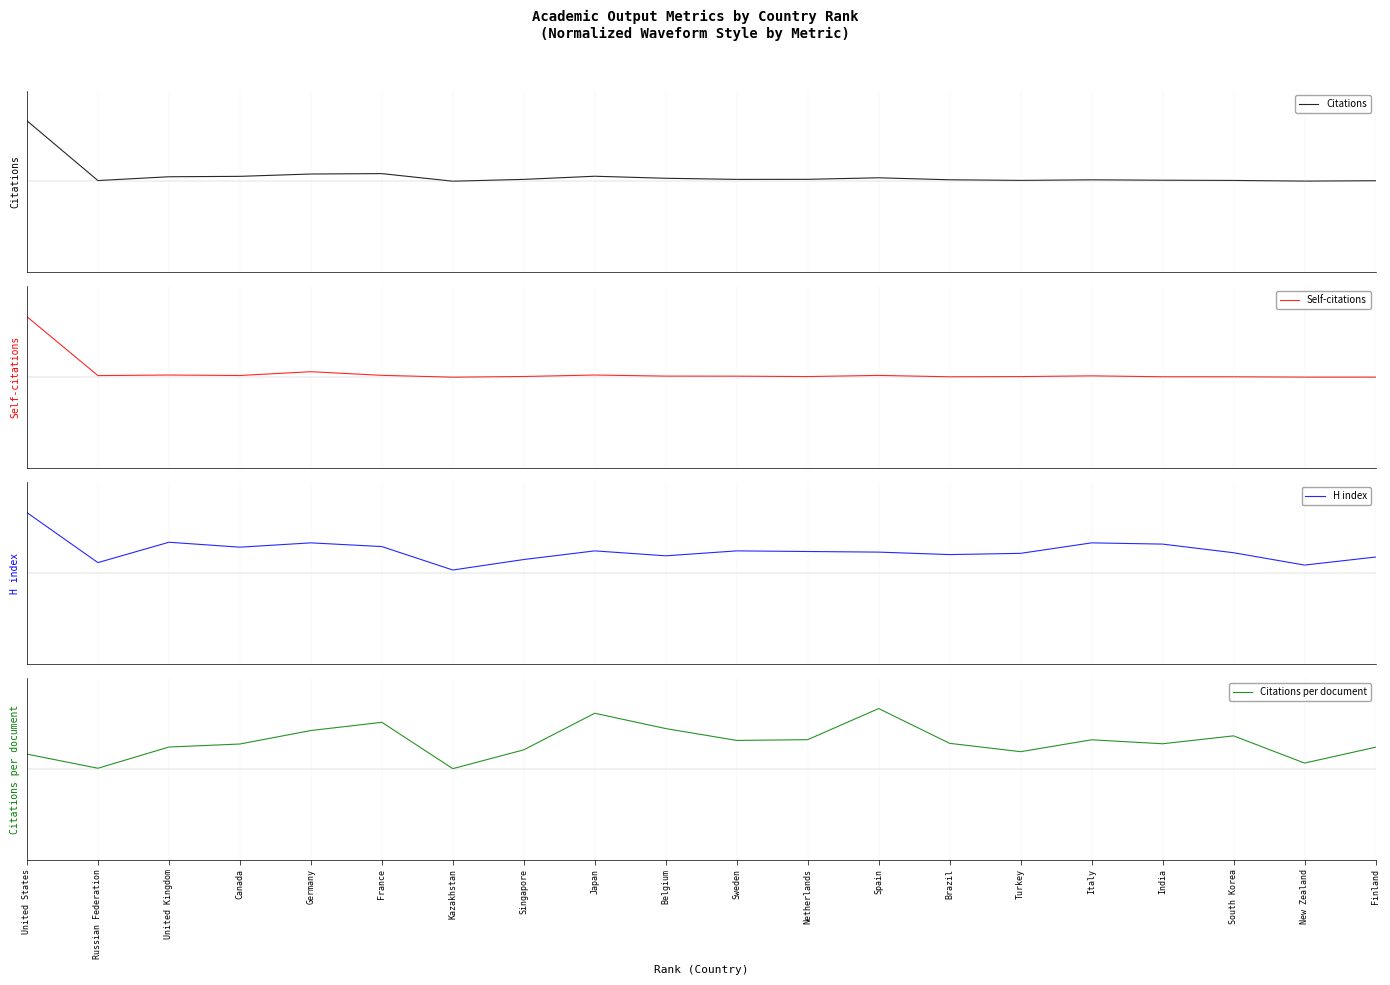

What is the label of the 2nd point from the left?

Russian Federation